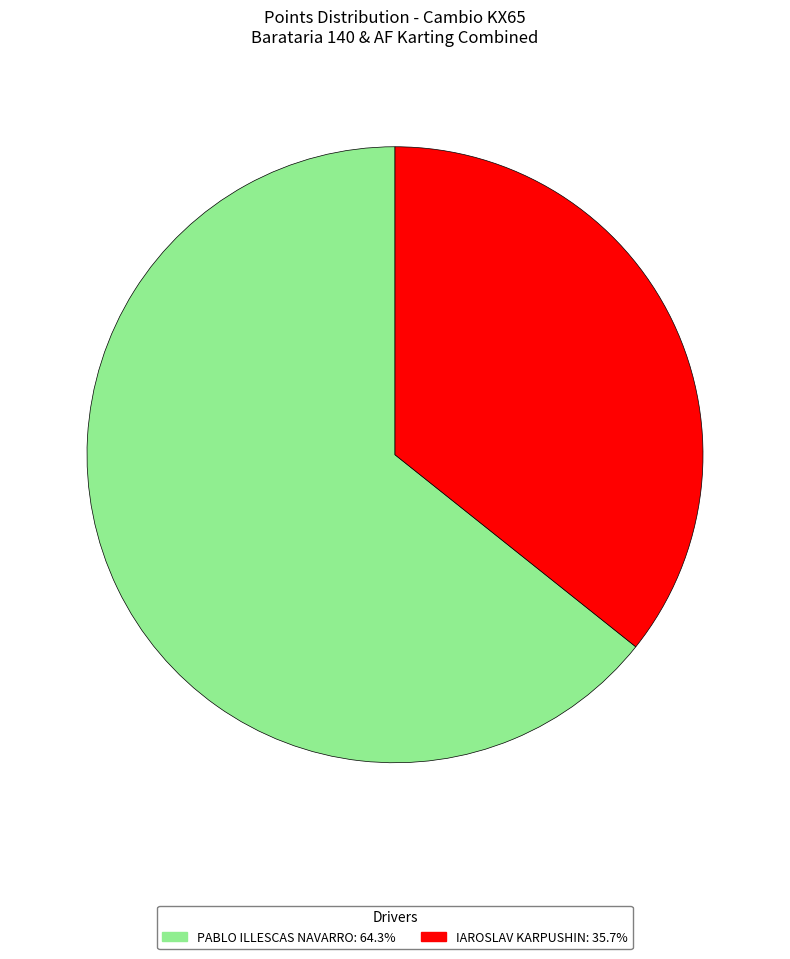

Which category has the biggest portion of the pie?

PABLO ILLESCAS NAVARRO